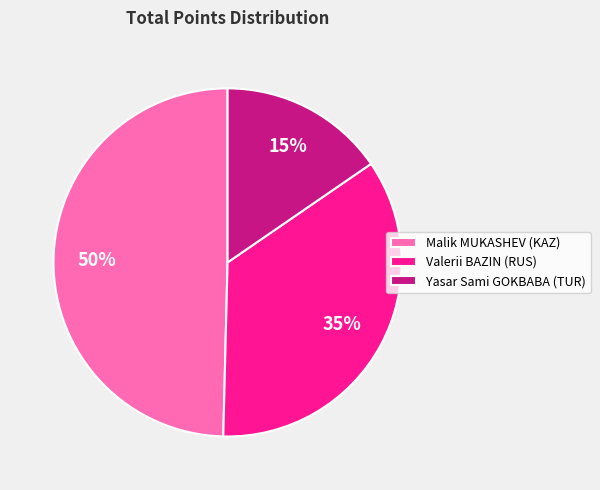

Which slice is the largest?

Malik MUKASHEV (KAZ)